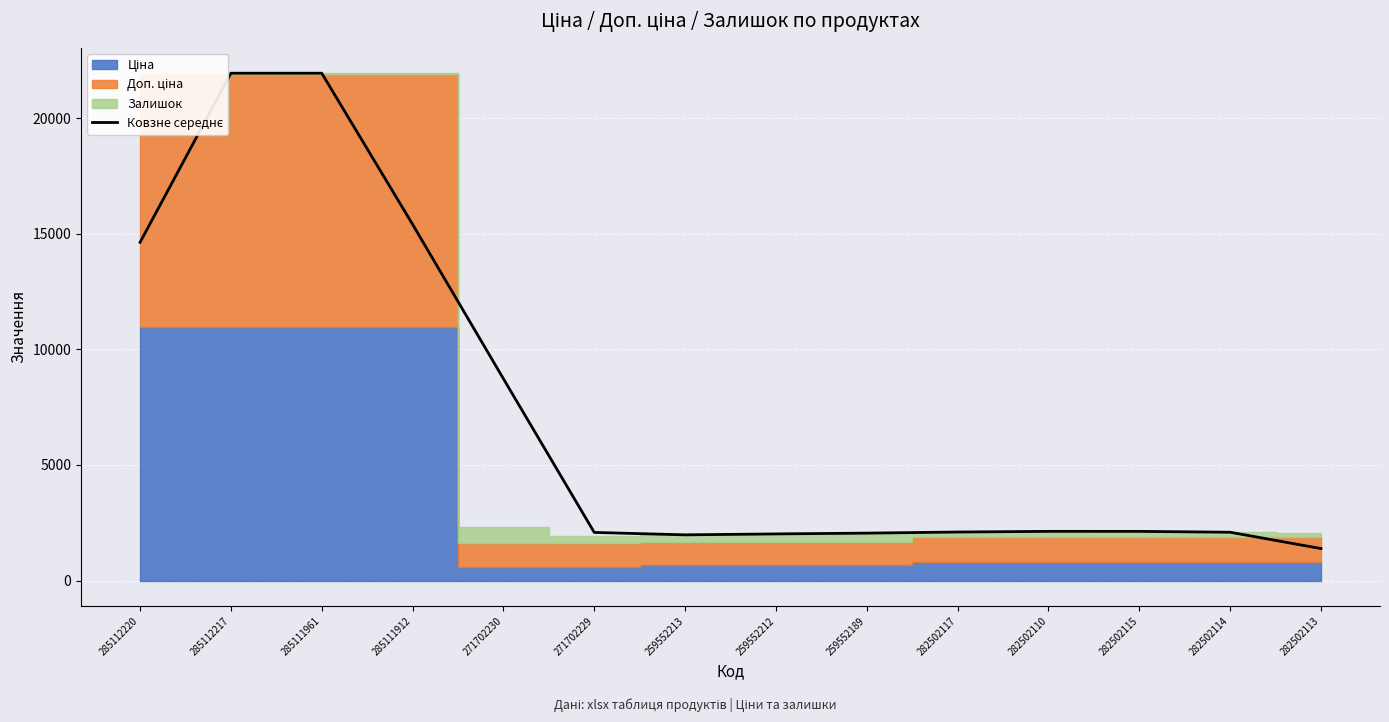

What is the smallest value displayed?

1383.7